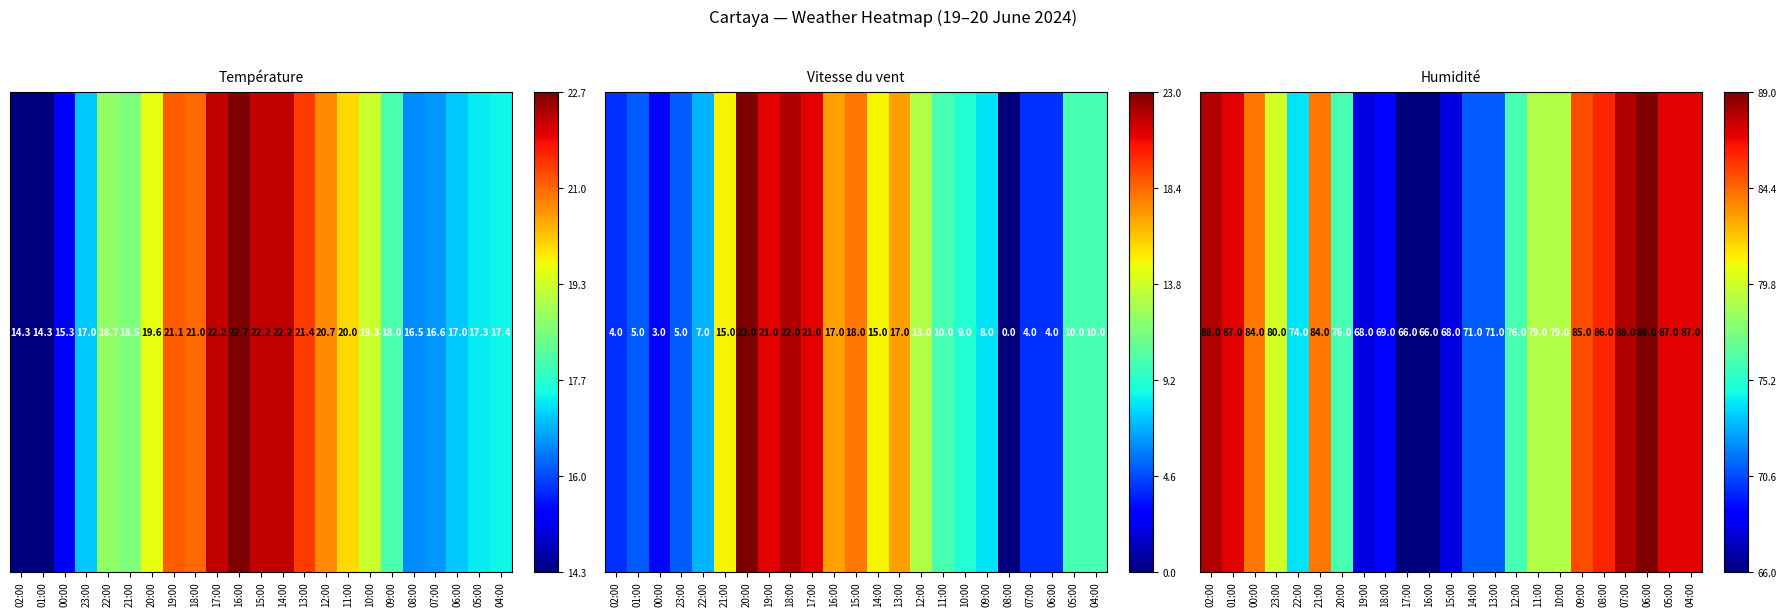

The chart shows a value of 0.1 at 15:00. True or false?

False